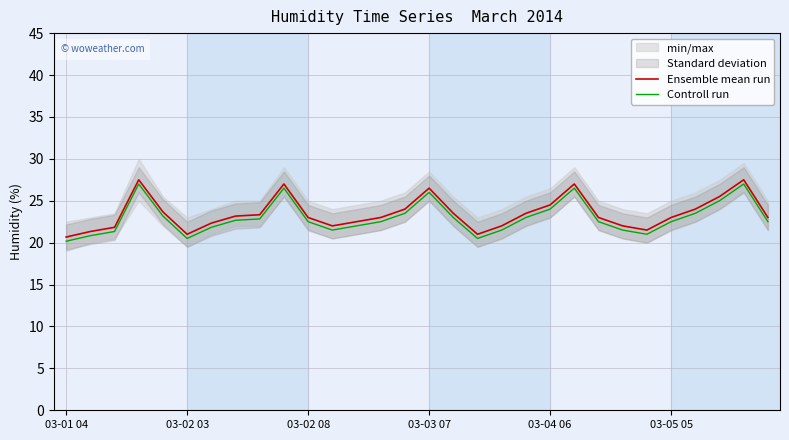

How many data points in Controll run are above 22?

19